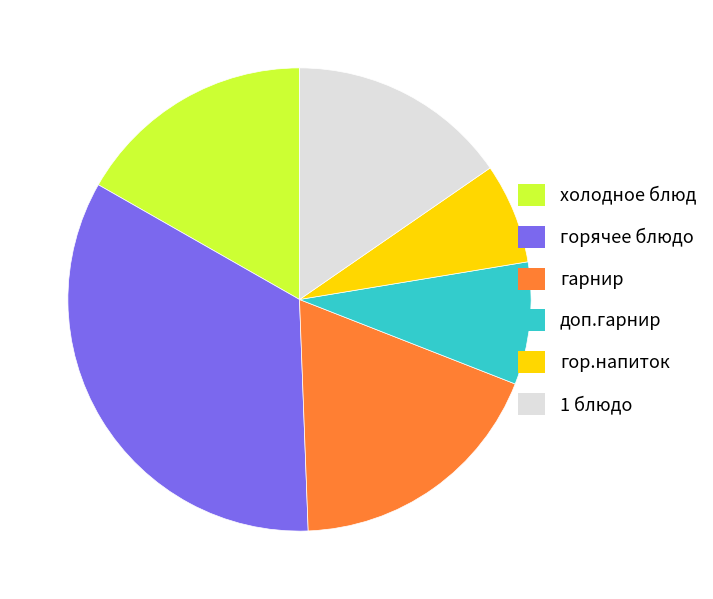

How many segments does this pie chart have?

6